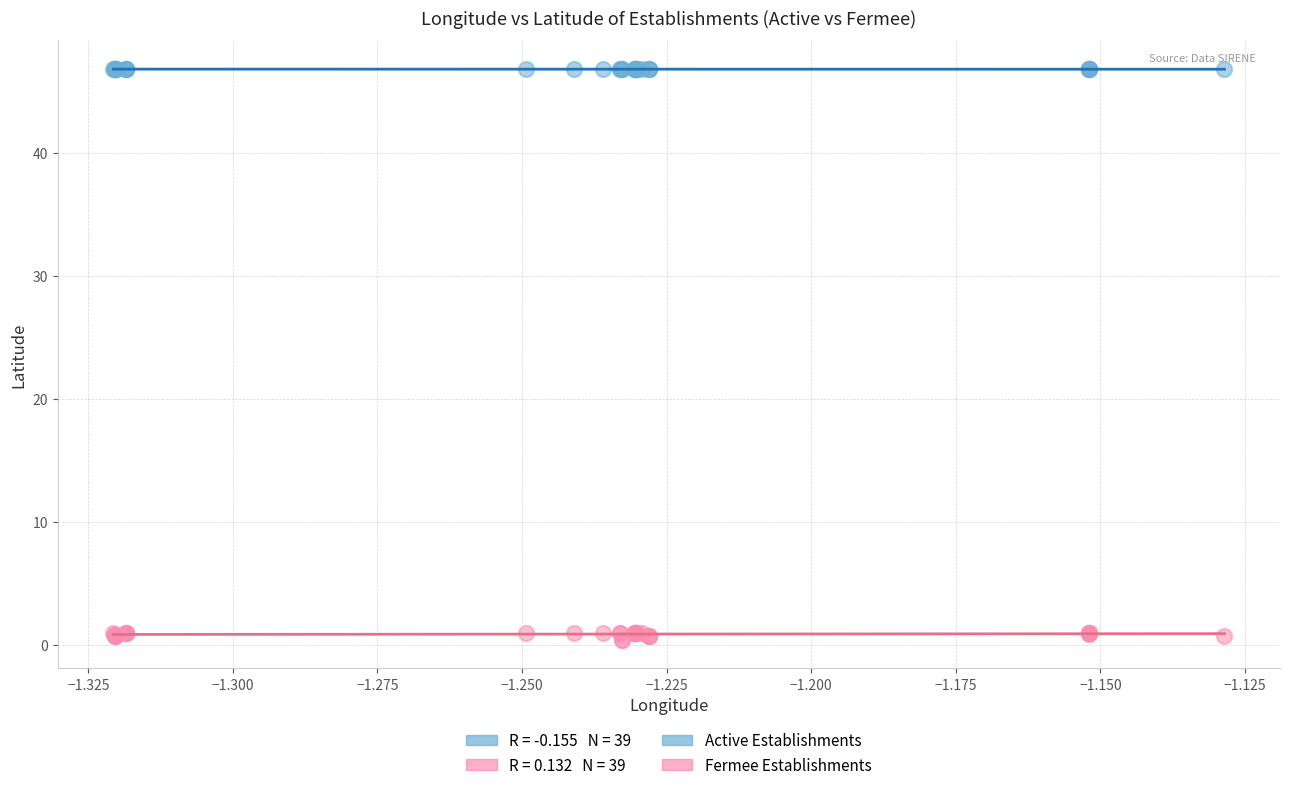

Which series has the largest Y range (max minus min)?

Fermee Establishments